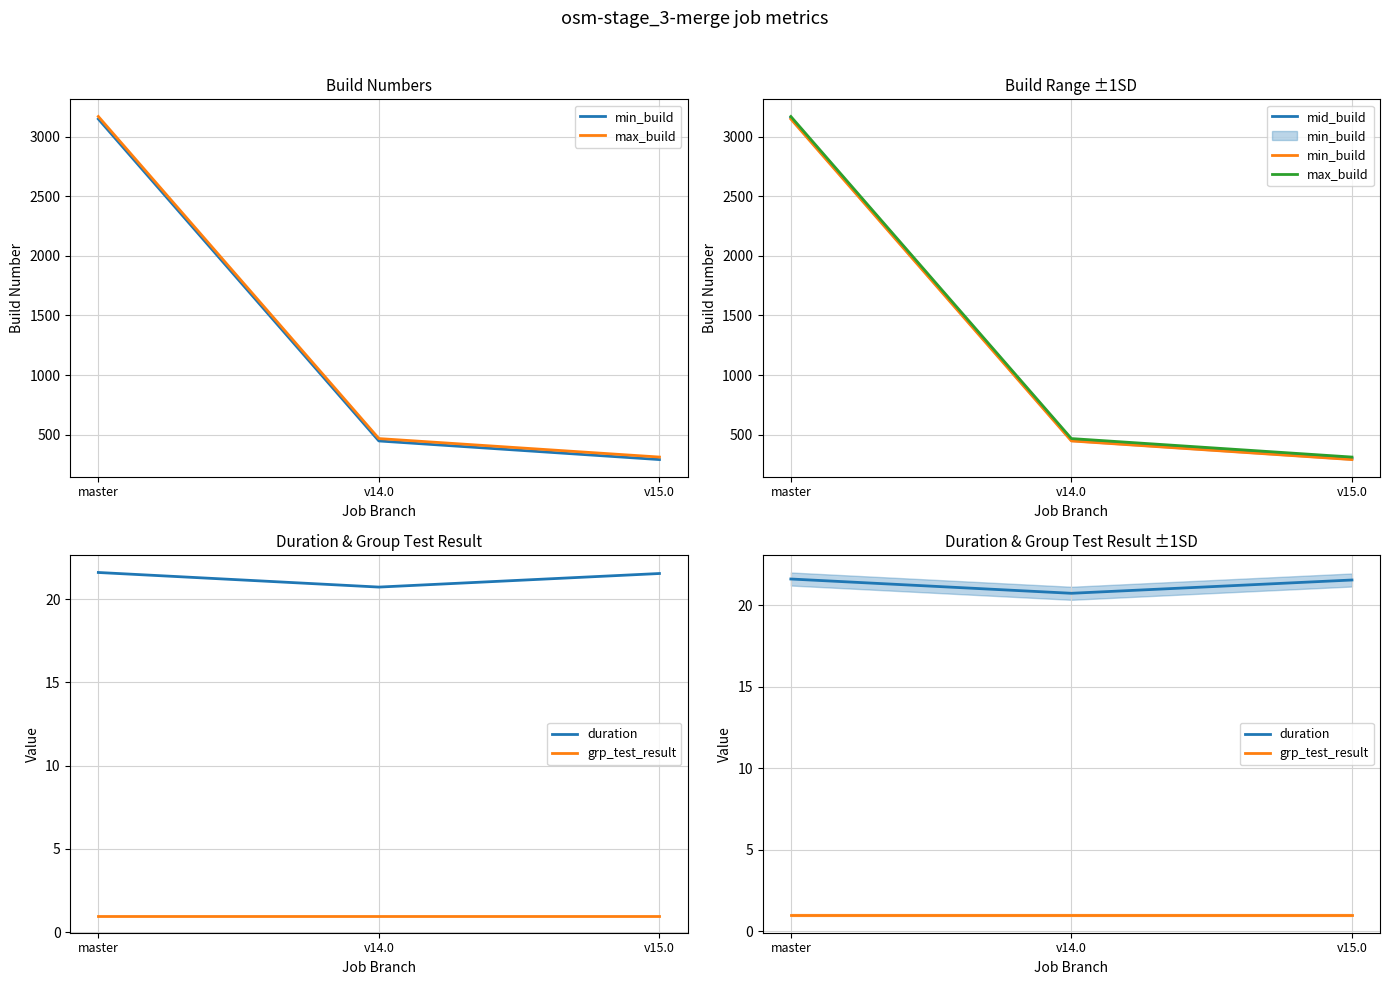

Rank the series at v15.0 from highest to lowest value.

max_build, mid_build, min_build, duration, grp_test_result